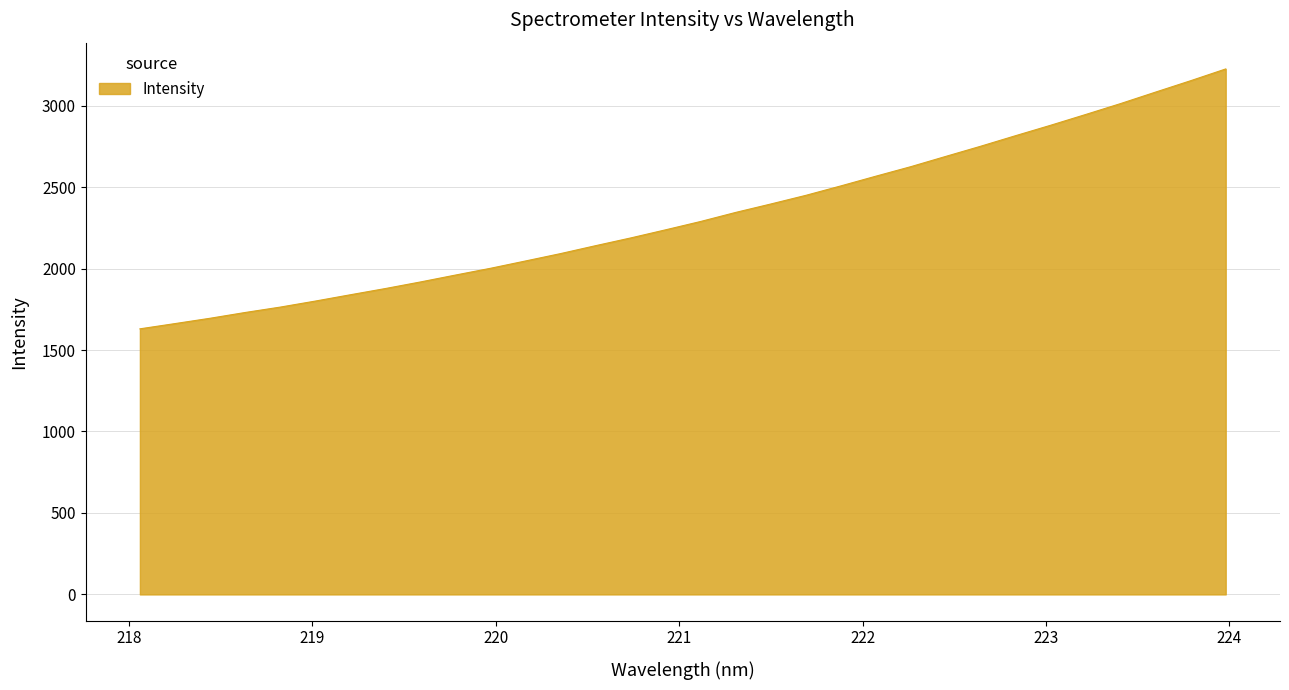

True or false: there are more than 1 points higher than both neighbors.

False